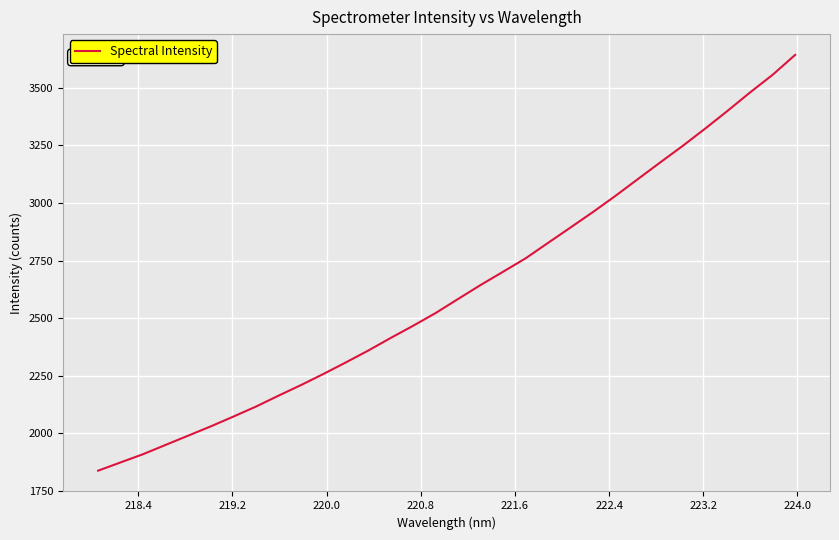

True or false: there are more than 0 points higher than both neighbors.

False